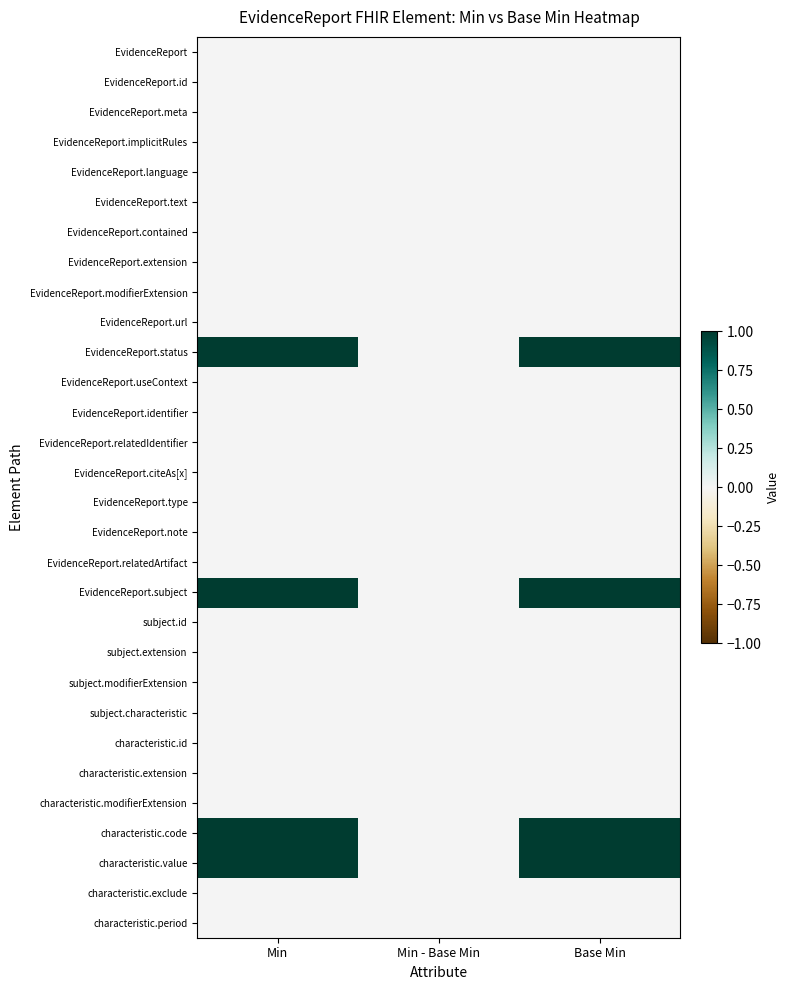

Reading right to left, list all the values displayed in this chart.

EvidenceReport: Base Min=0	Min - Base Min=0	Min=0
EvidenceReport.id: Base Min=0	Min - Base Min=0	Min=0
EvidenceReport.meta: Base Min=0	Min - Base Min=0	Min=0
EvidenceReport.implicitRules: Base Min=0	Min - Base Min=0	Min=0
EvidenceReport.language: Base Min=0	Min - Base Min=0	Min=0
EvidenceReport.text: Base Min=0	Min - Base Min=0	Min=0
EvidenceReport.contained: Base Min=0	Min - Base Min=0	Min=0
EvidenceReport.extension: Base Min=0	Min - Base Min=0	Min=0
EvidenceReport.modifierExtension: Base Min=0	Min - Base Min=0	Min=0
EvidenceReport.url: Base Min=0	Min - Base Min=0	Min=0
EvidenceReport.status: Base Min=1	Min - Base Min=0	Min=1
EvidenceReport.useContext: Base Min=0	Min - Base Min=0	Min=0
EvidenceReport.identifier: Base Min=0	Min - Base Min=0	Min=0
EvidenceReport.relatedIdentifier: Base Min=0	Min - Base Min=0	Min=0
EvidenceReport.citeAs[x]: Base Min=0	Min - Base Min=0	Min=0
EvidenceReport.type: Base Min=0	Min - Base Min=0	Min=0
EvidenceReport.note: Base Min=0	Min - Base Min=0	Min=0
EvidenceReport.relatedArtifact: Base Min=0	Min - Base Min=0	Min=0
EvidenceReport.subject: Base Min=1	Min - Base Min=0	Min=1
subject.id: Base Min=0	Min - Base Min=0	Min=0
subject.extension: Base Min=0	Min - Base Min=0	Min=0
subject.modifierExtension: Base Min=0	Min - Base Min=0	Min=0
subject.characteristic: Base Min=0	Min - Base Min=0	Min=0
characteristic.id: Base Min=0	Min - Base Min=0	Min=0
characteristic.extension: Base Min=0	Min - Base Min=0	Min=0
characteristic.modifierExtension: Base Min=0	Min - Base Min=0	Min=0
characteristic.code: Base Min=1	Min - Base Min=0	Min=1
characteristic.value: Base Min=1	Min - Base Min=0	Min=1
characteristic.exclude: Base Min=0	Min - Base Min=0	Min=0
characteristic.period: Base Min=0	Min - Base Min=0	Min=0